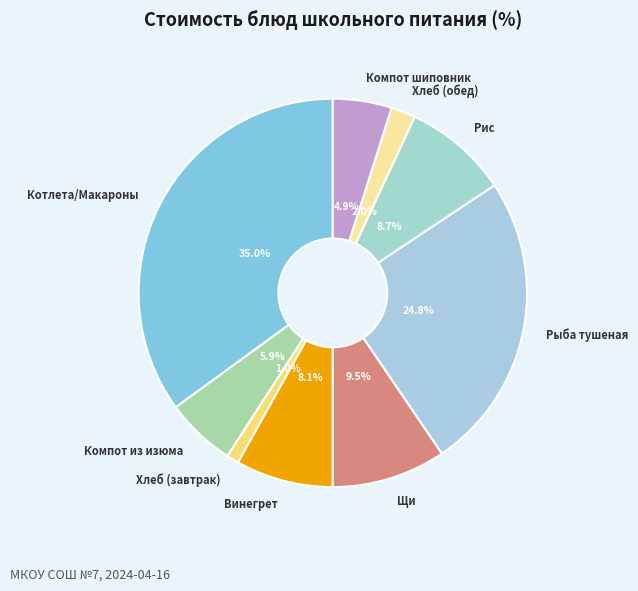

Is there a majority slice in this chart?

No